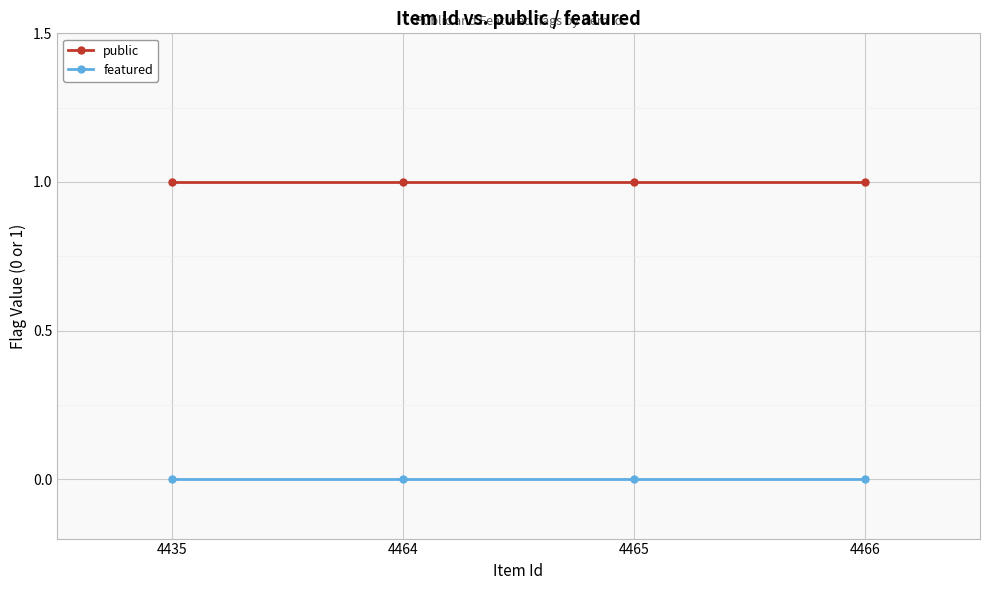

Rank the series by their average value, from lowest to highest.

featured, public